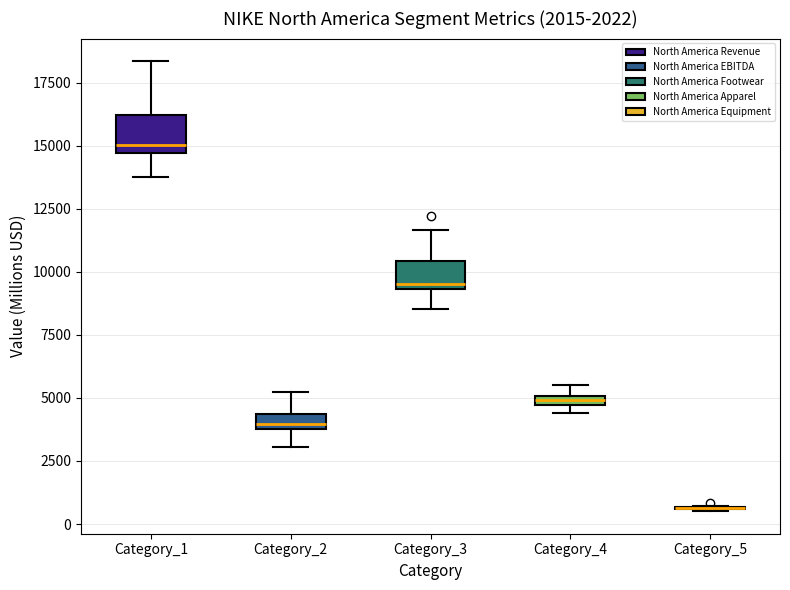

Where does the median line of the box for Category_1 sit on the y-axis? The values are not printed on the chart, so give them approximately, as read against the axis.

15000